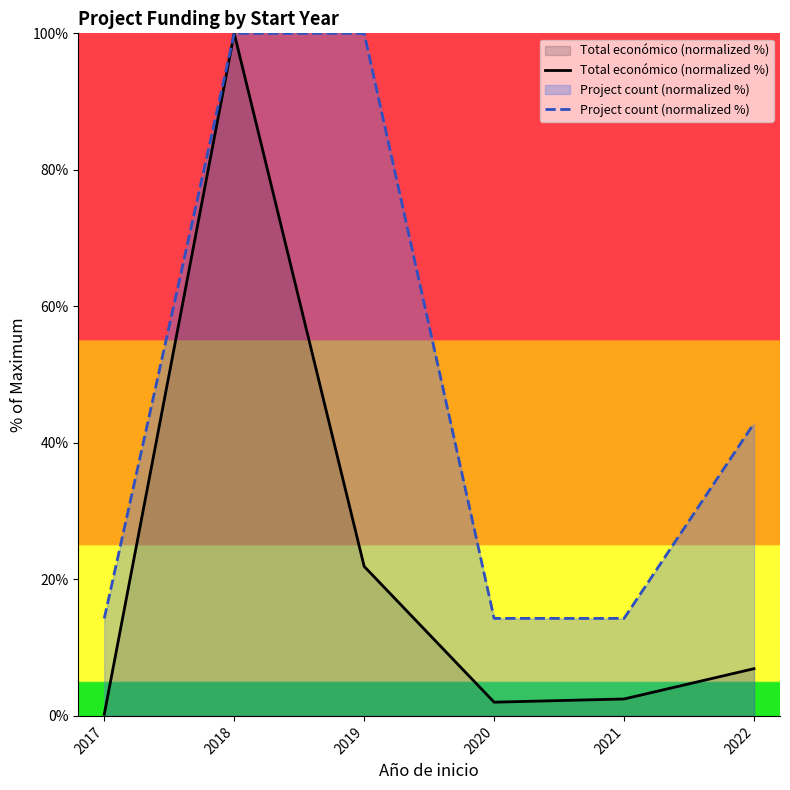

What is the highest value of the Project count (normalized %) series?

100.0